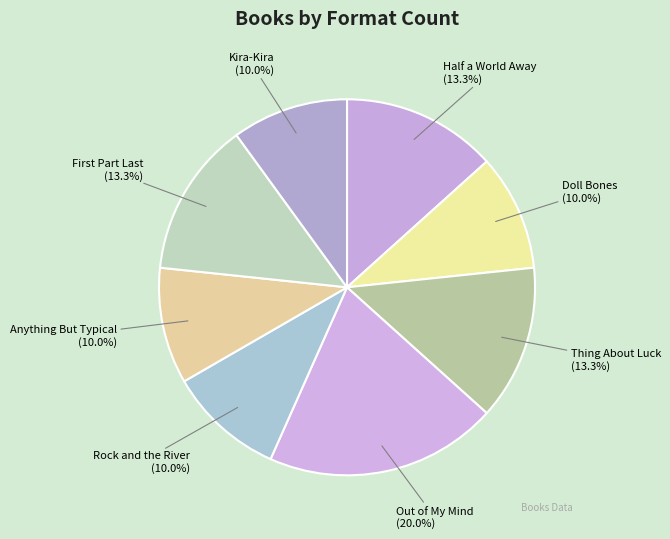

To the nearest percent, what is the difference between the largest and smallest slice percentages?

10%